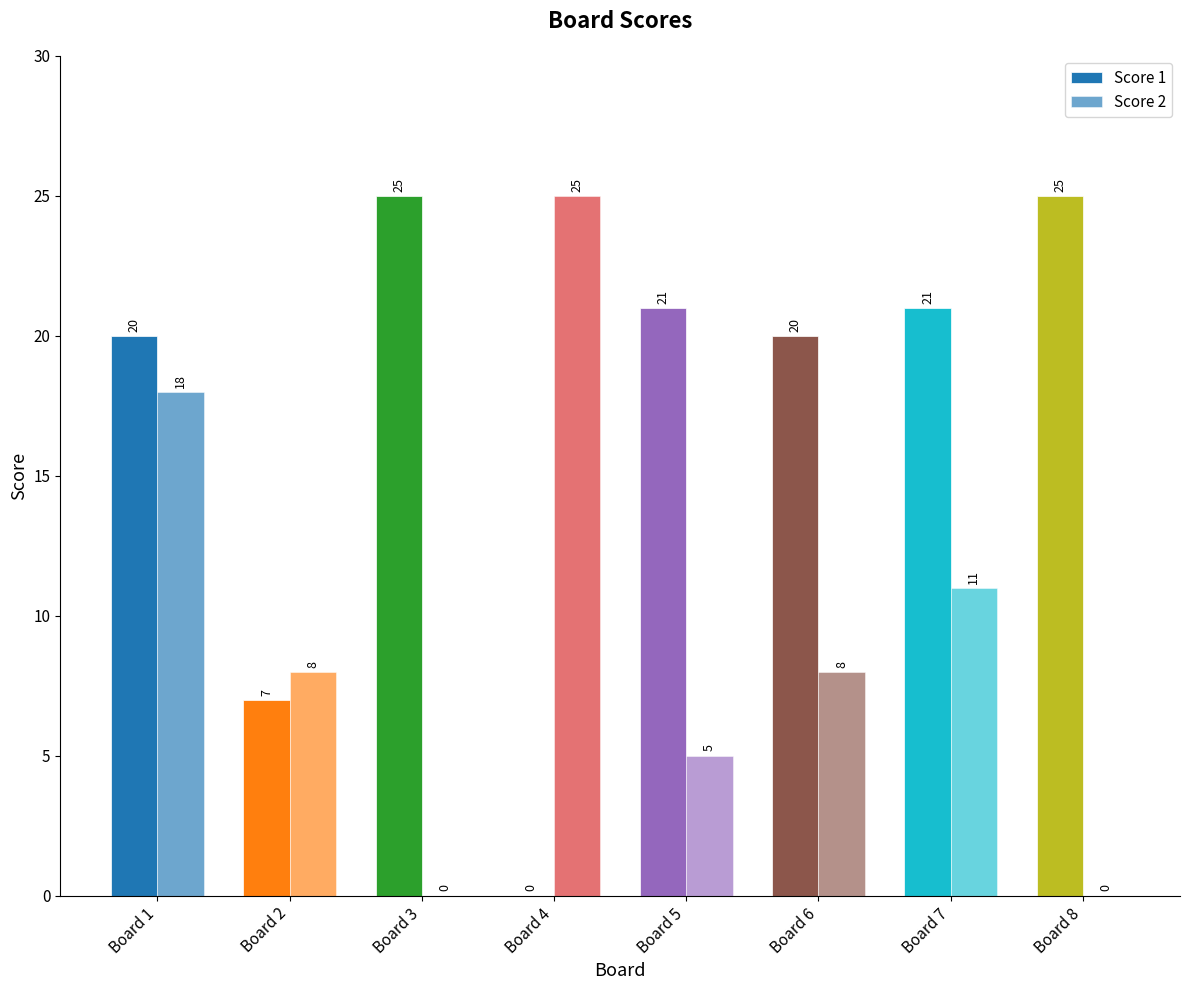

How many groups of bars are there?

8